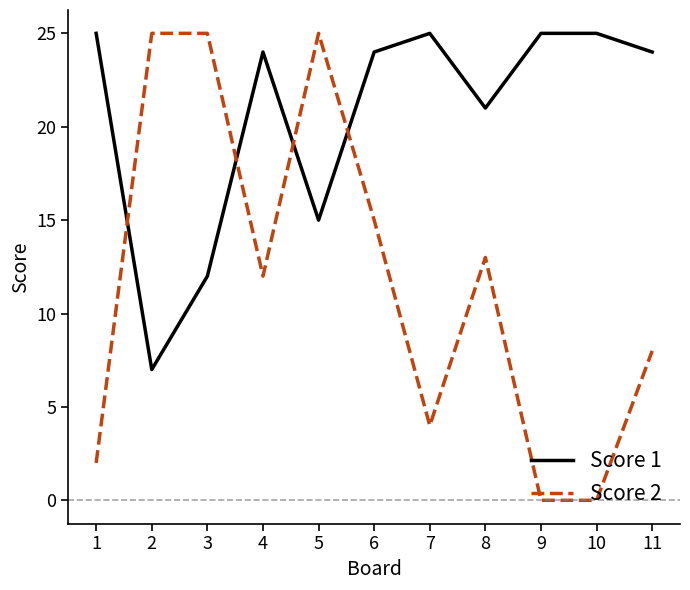

Reading right to left, list all the values displayed in this chart.

Score 1: 24	25	25	21	25	24	15	24	12	7	25
Score 2: 8	0	0	13	4	15	25	12	25	25	2